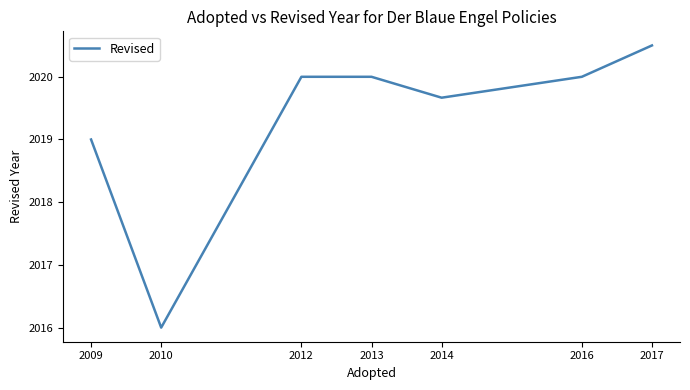

Which has a higher value, 2014 or 2017?

2017